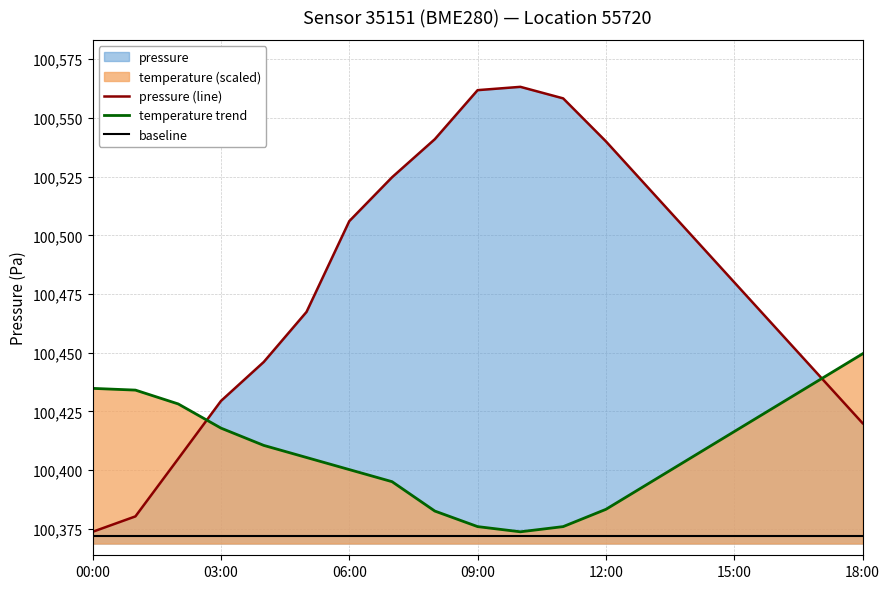

List the series in order of their peak value, lowest first.

baseline, temperature trend, pressure (line)